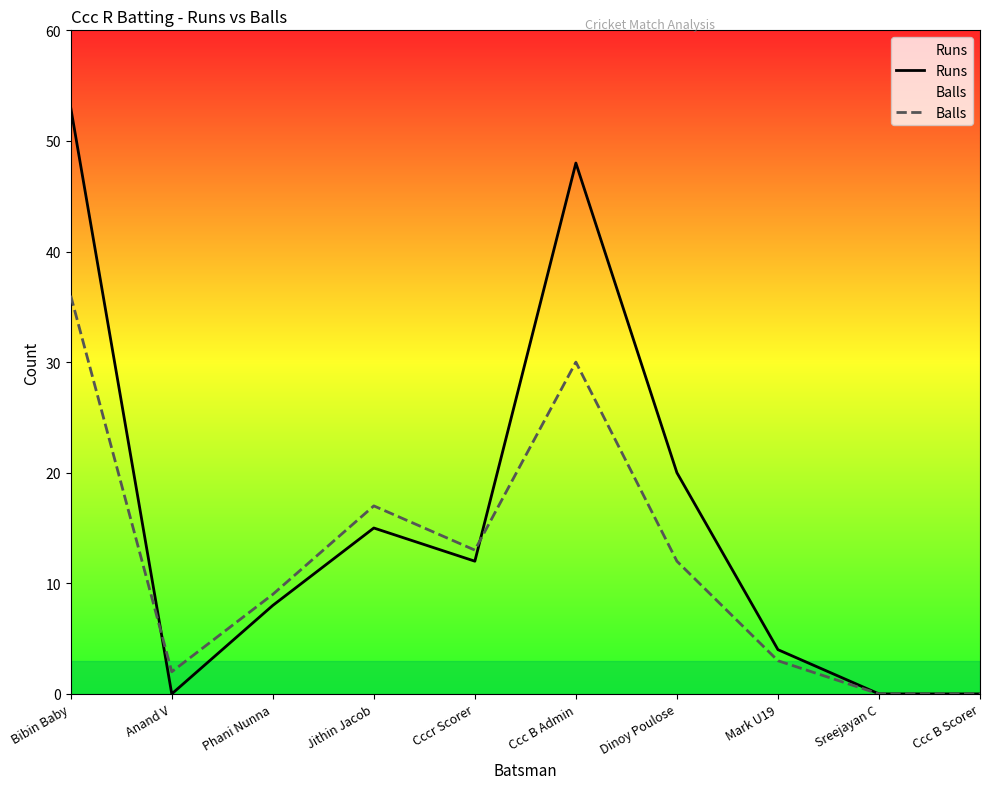

Where do Balls and Runs first cross each other?

Bibin Baby and Anand V